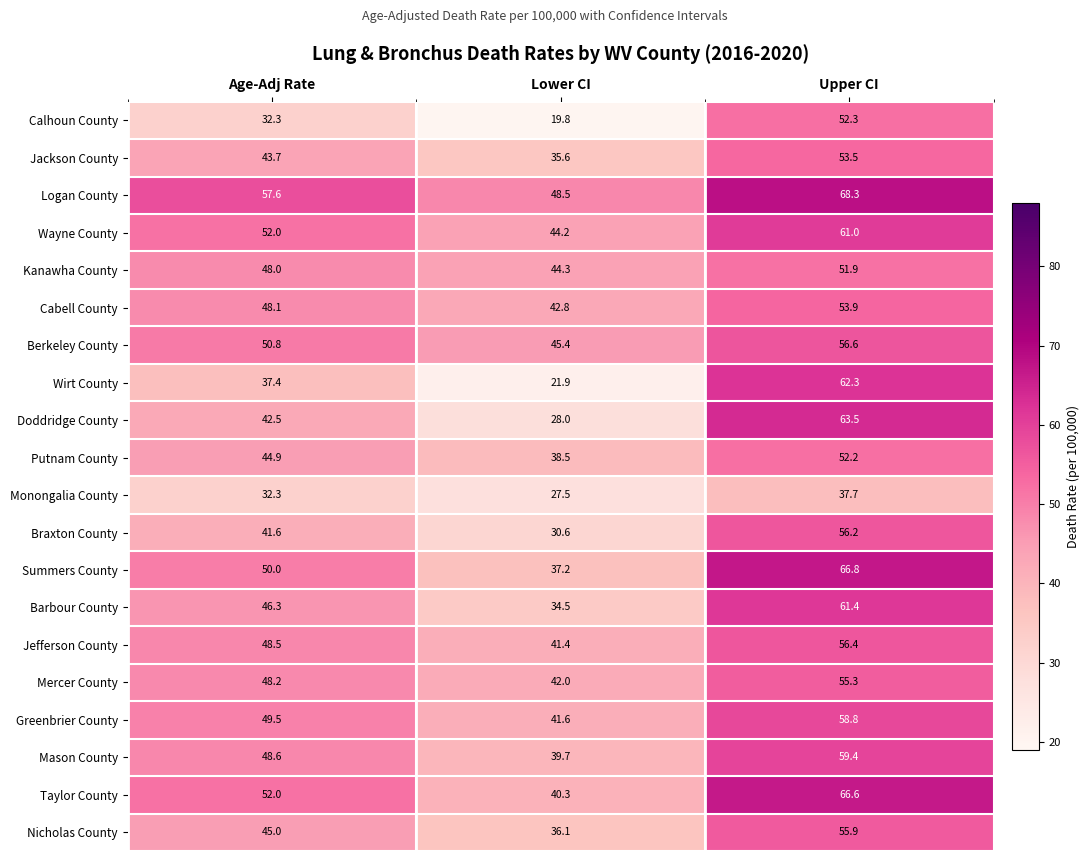

True or false: Wayne County has a value of 61.0 at Upper CI.

True